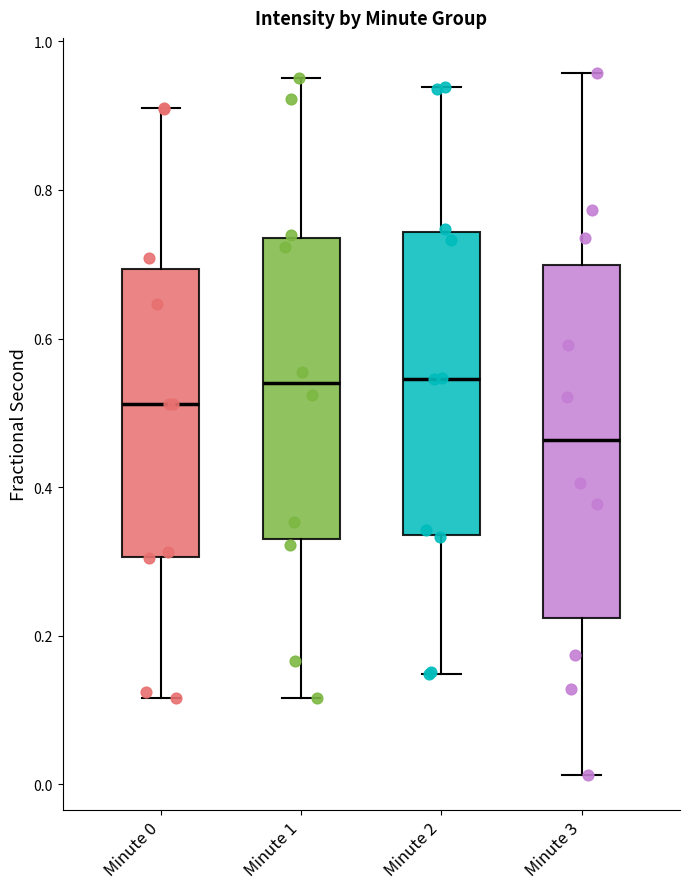

Reading left to right, read every box against the y-axis: the position of its median line, the range the box covers, and the ends of its whiskers. The values are not printed on the chart, so give them approximately, as read against the axis.

Minute 0: median 0.52, box 0.30 to 0.70, whiskers 0.12 to 0.92
Minute 1: median 0.54, box 0.32 to 0.74, whiskers 0.12 to 0.96
Minute 2: median 0.54, box 0.34 to 0.74, whiskers 0.14 to 0.94
Minute 3: median 0.46, box 0.22 to 0.70, whiskers 0.02 to 0.96